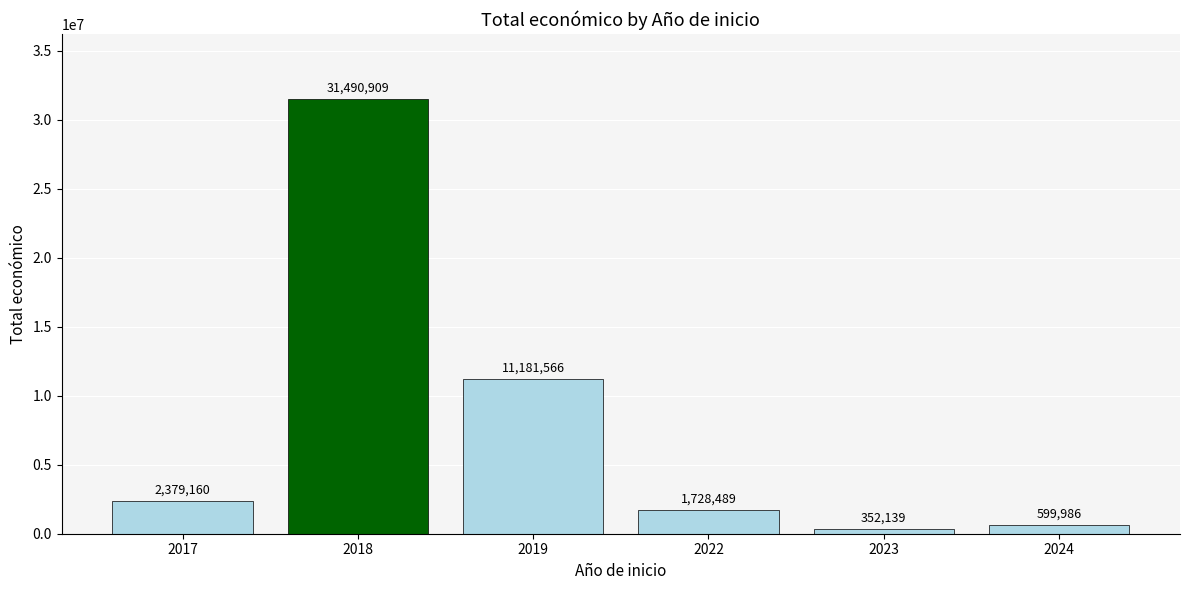

Reading right to left, transcribe all the data shown in this chart.

599986	352139	1728489	11181566	31490909	2379160